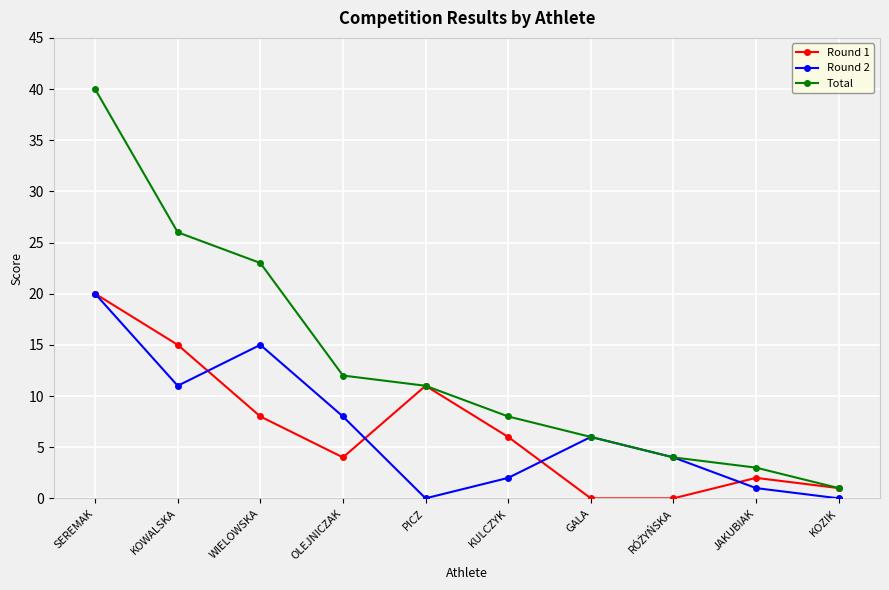

Which series changed the most between OLEJNICZAK and KULCZYK?

Round 2